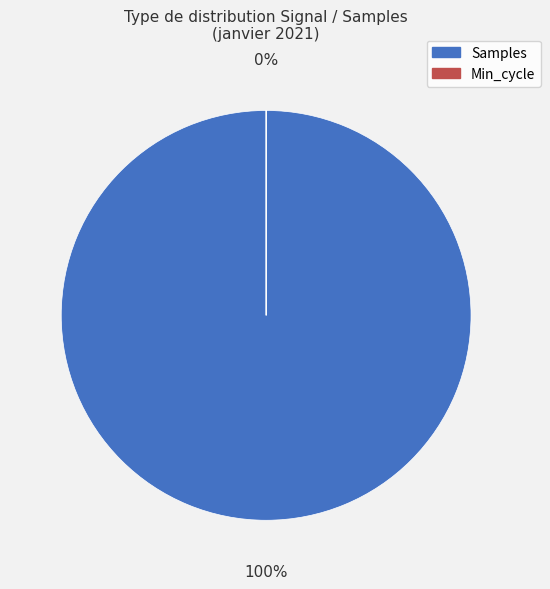

Combined, do Min_cycle and Samples account for over 50%?

Yes